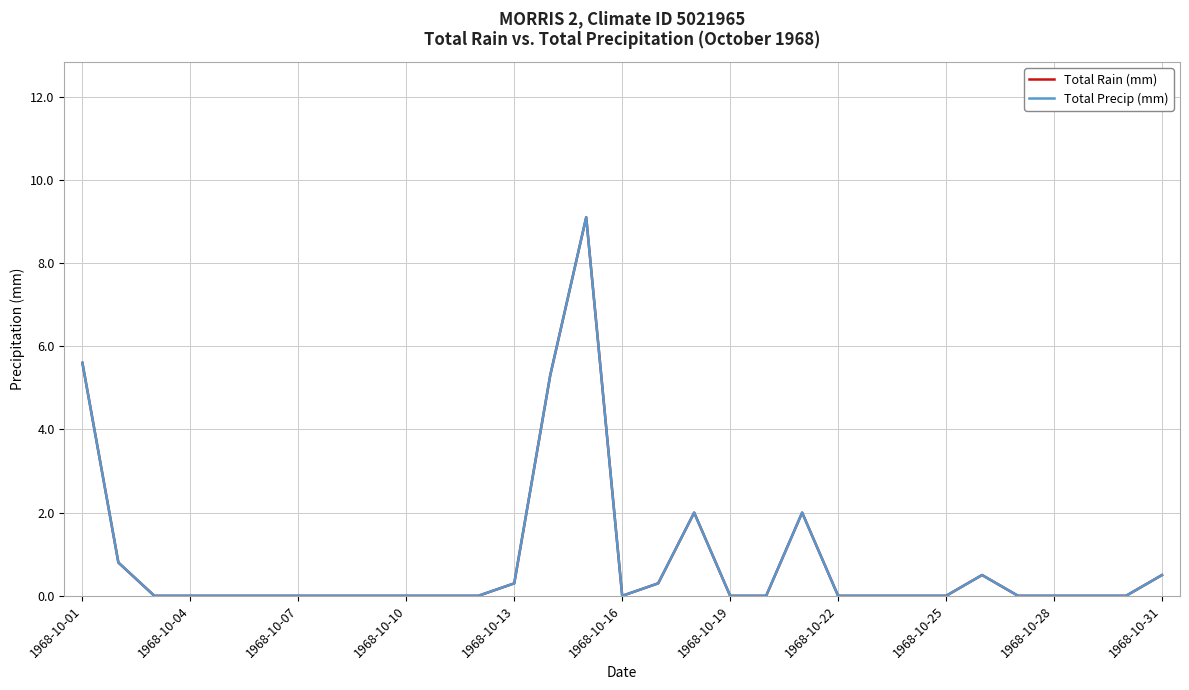

Does the chart have visible grid lines?

Yes